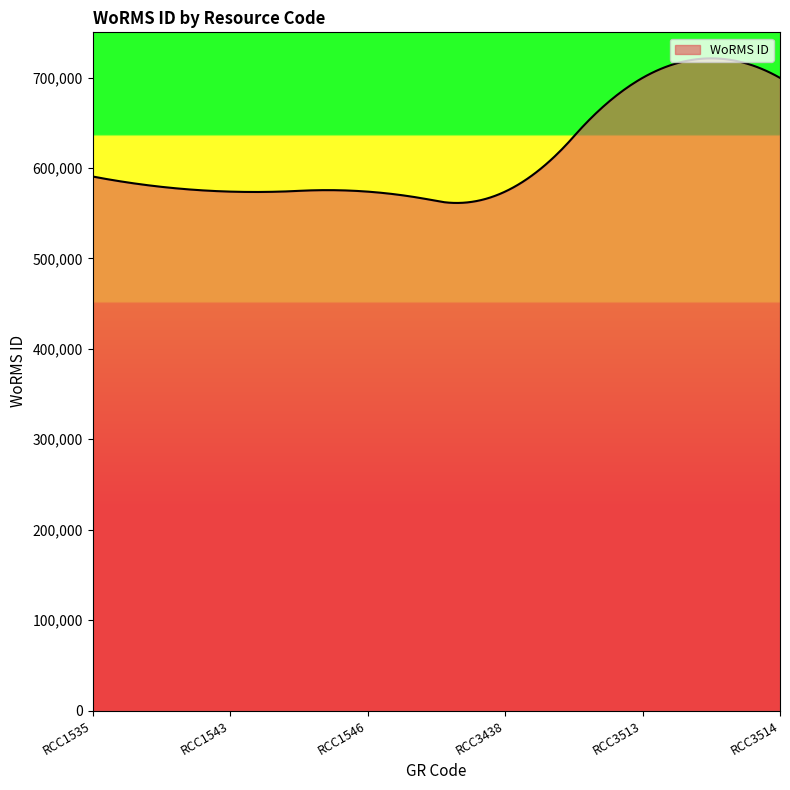

What is the greatest value displayed?

721207.7